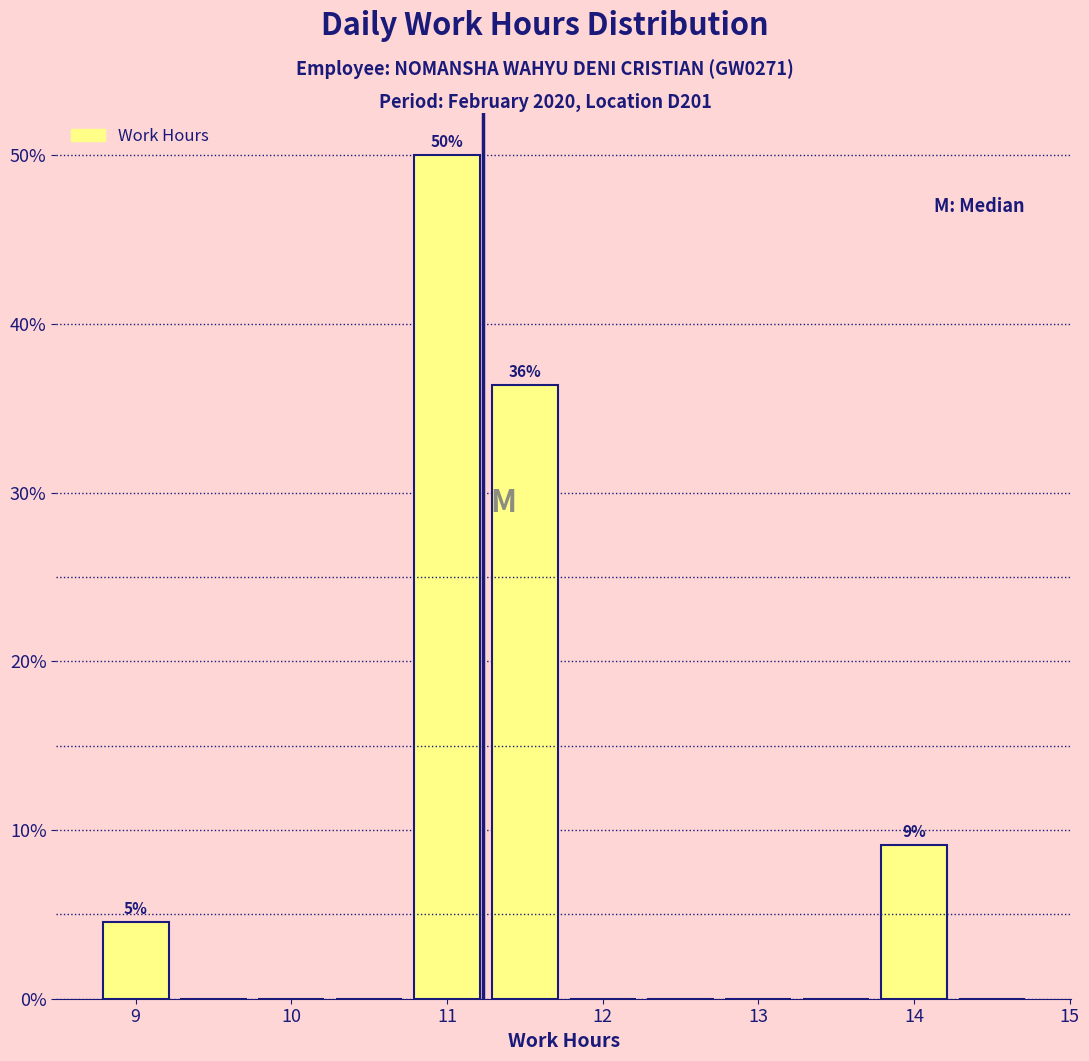

Which range on the x-axis has the tallest bar?

10.75 to 11.25